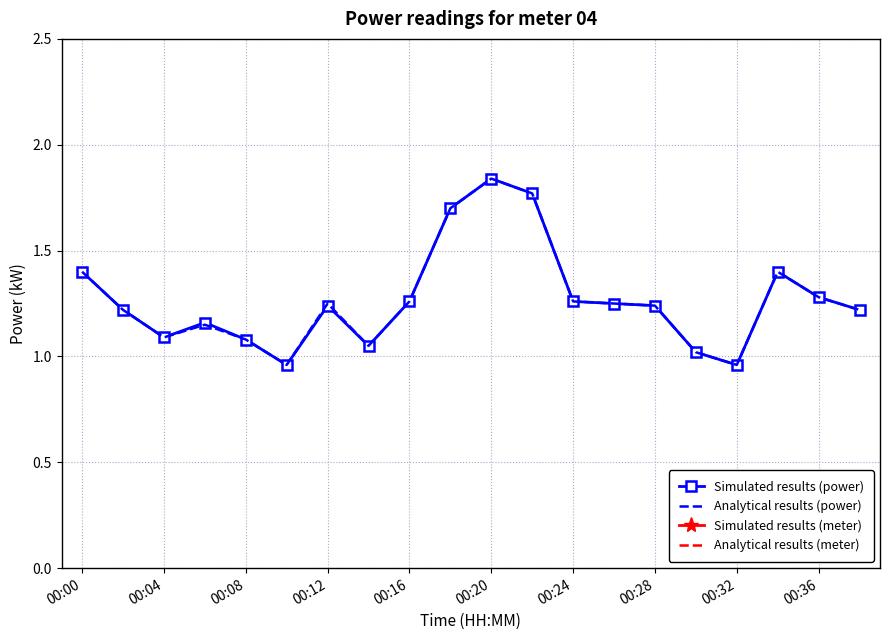

True or false: Analytical results (power) and Analytical results (meter) intersect in this chart.

False